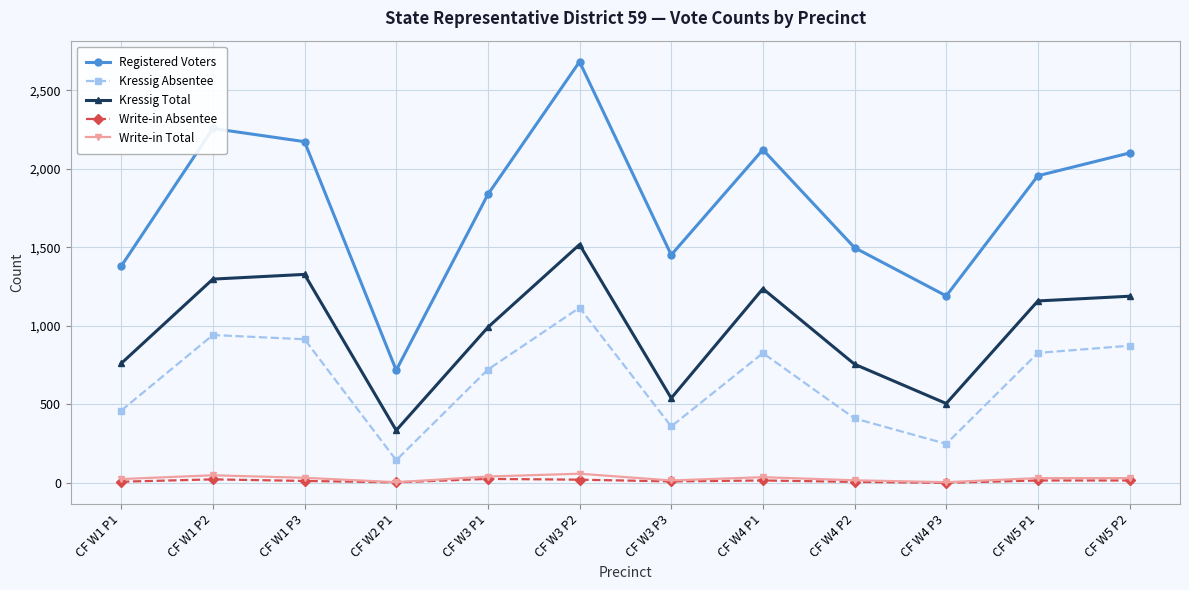

How many data points in Kressig Absentee are less than 826?

6